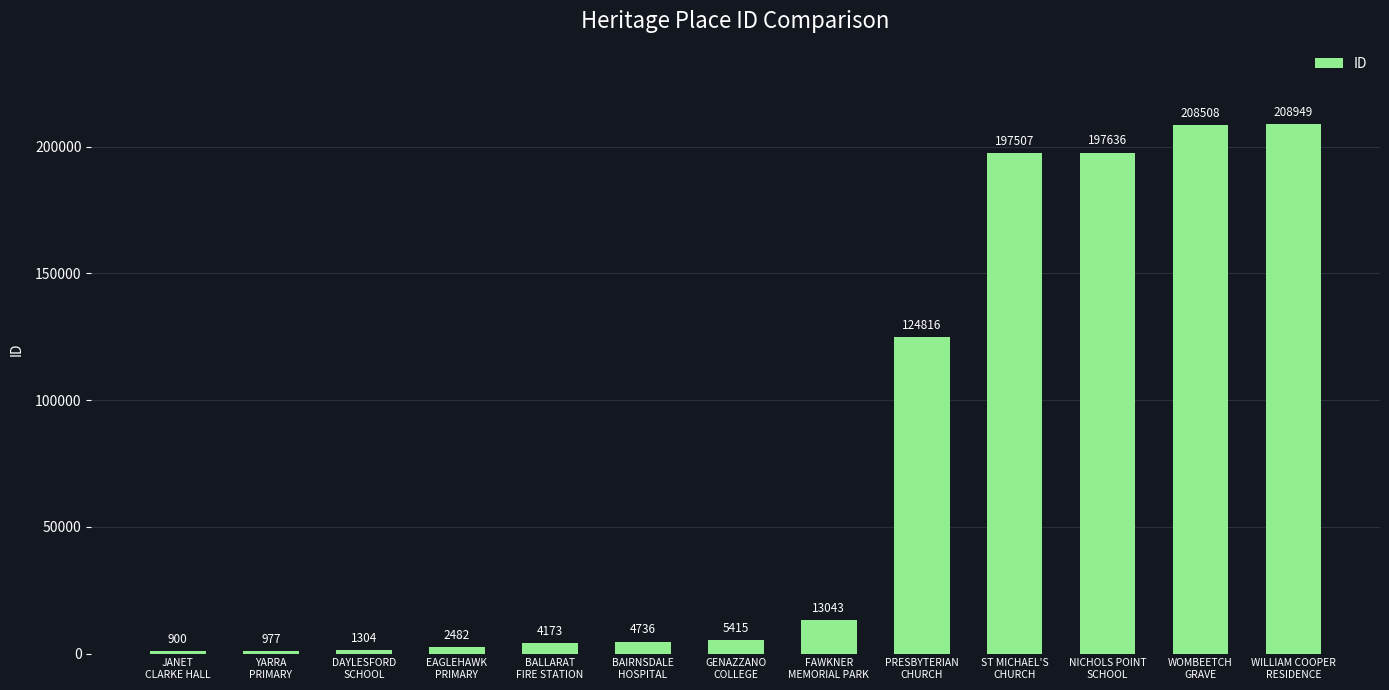

The value at GENAZZANO
COLLEGE is 5415. True or false?

True